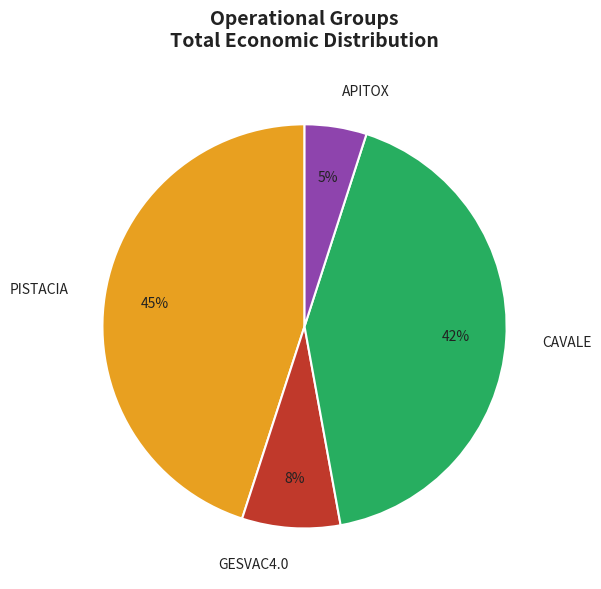

Do CAVALE and PISTACIA together represent more than half of the pie?

Yes